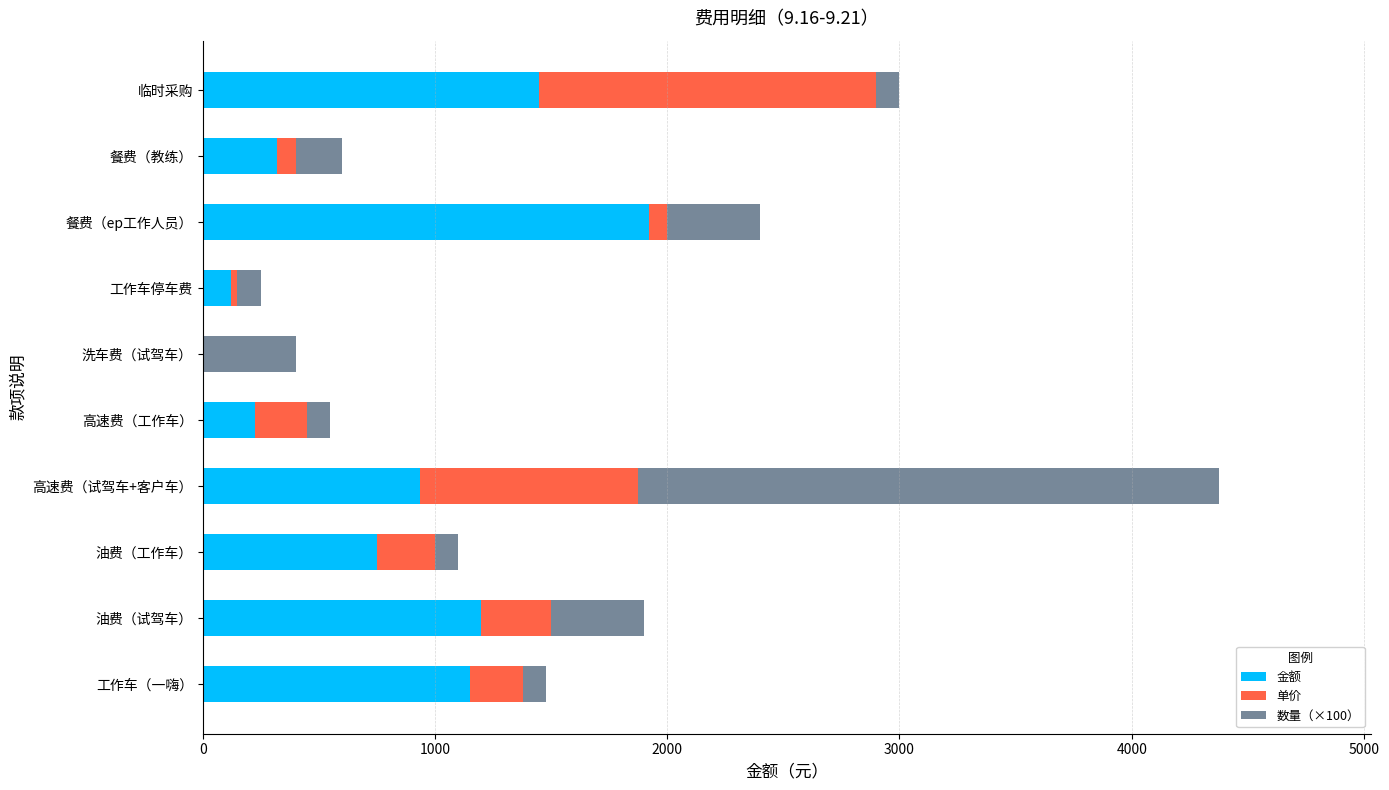

What is the sum of all 金额 values?

8072.5